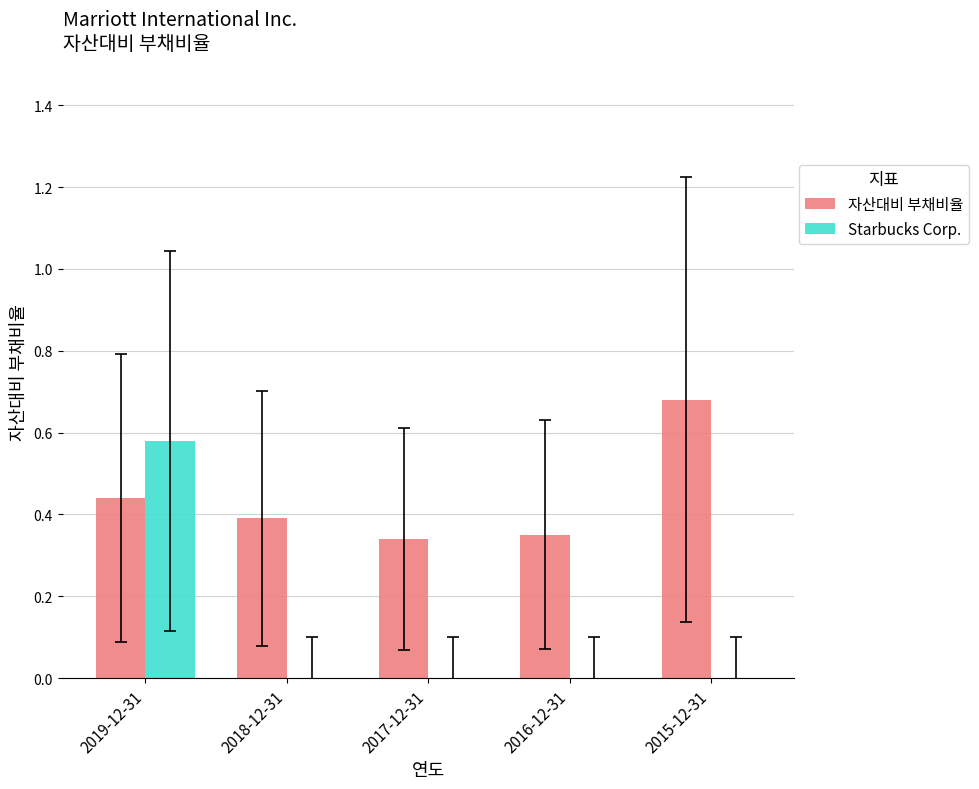

Is the value of 자산대비 부채비율 at 2018-12-31 greater than the value of Starbucks Corp. at 2016-12-31?

Yes